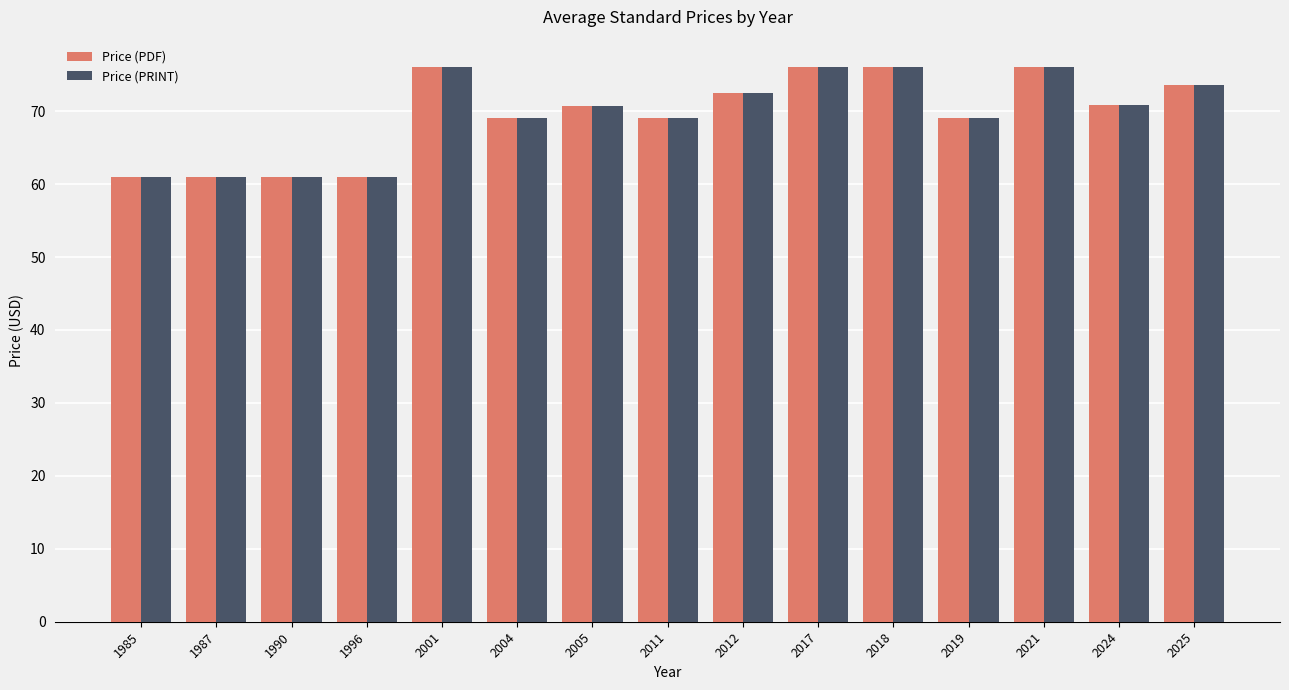

What is the difference between the Price (PRINT) values at 1987 and 2004?

8.0